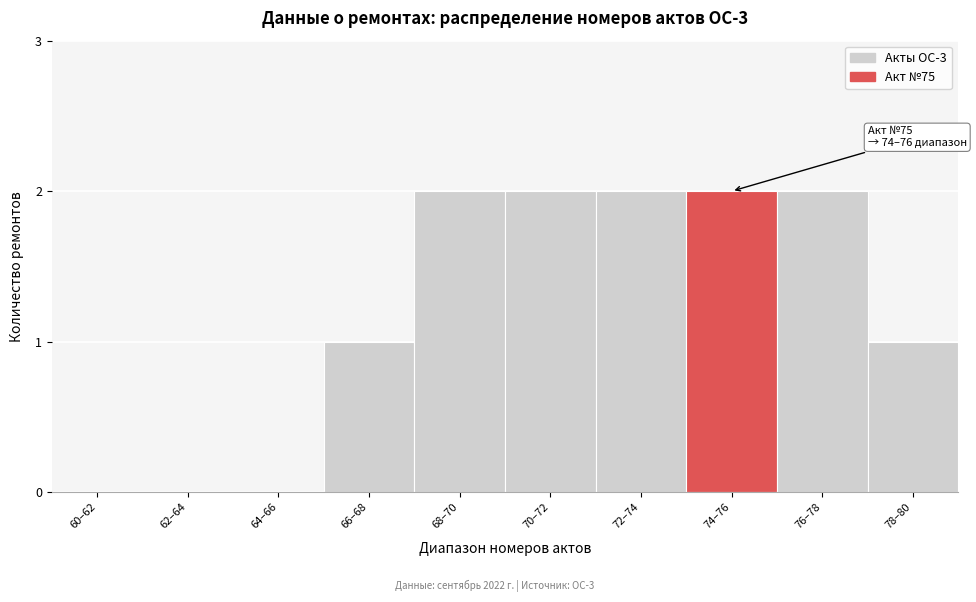

Reading left to right, transcribe all the data shown in this chart.

60–62=0	62–64=0	64–66=0	66–68=1	68–70=2	70–72=2	72–74=2	74–76=2	76–78=2	78–80=1